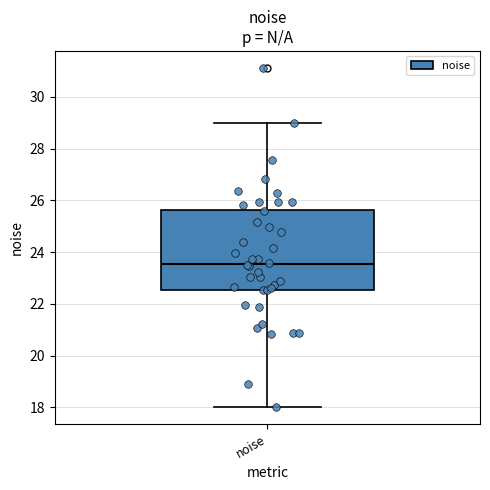

Read this box plot against the y-axis: the position of the median line, the range covered by the box, and the ends of both whiskers. The values are not printed on the chart, so give them approximately, as read against the axis.

median 23.6, box 22.6 to 25.6, whiskers 18.0 to 29.0